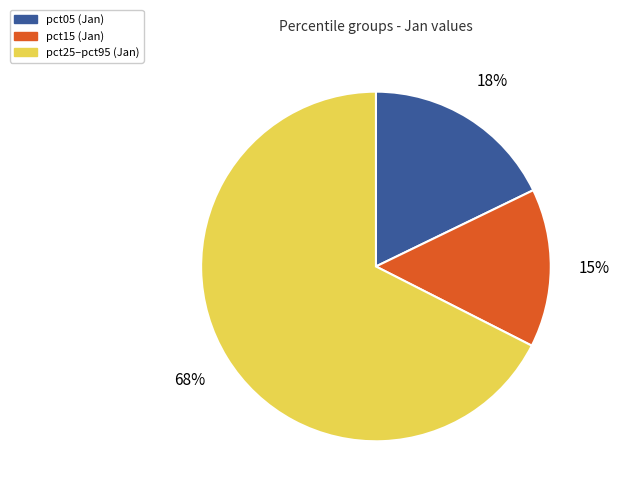

How many slices are in this pie chart?

3